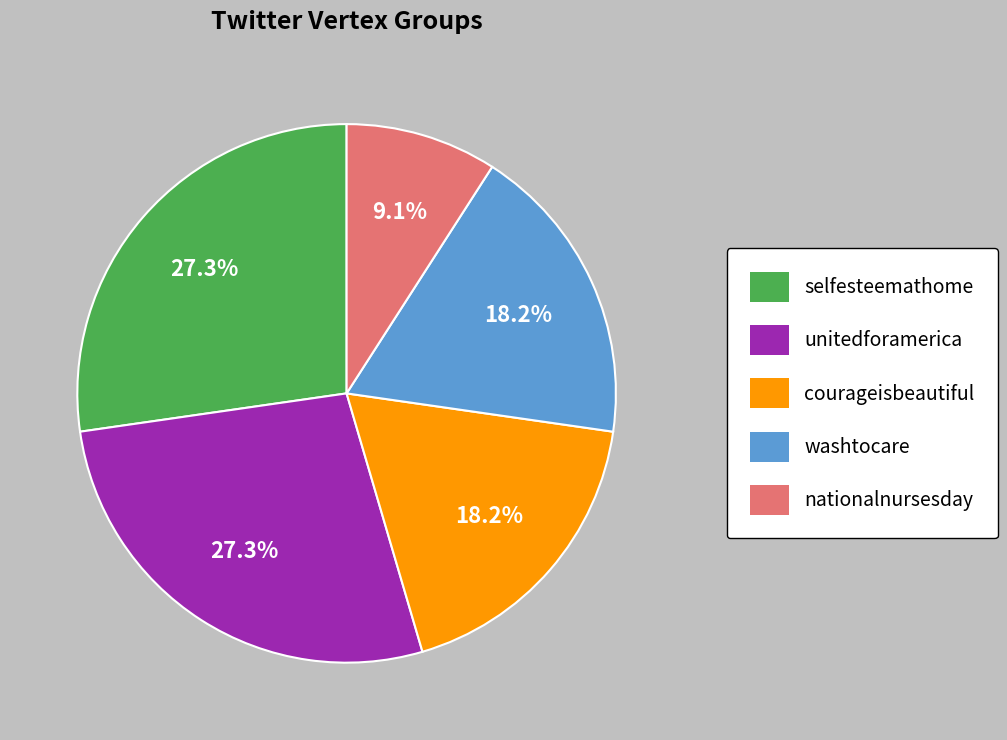

Between nationalnursesday and selfesteemathome, which is larger?

selfesteemathome